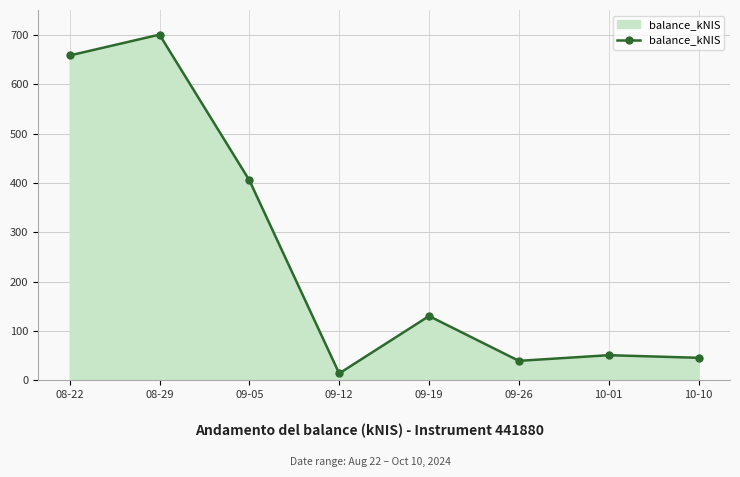

Reading right to left, list all the values displayed in this chart.

10-10=45.5	10-01=50.8	09-26=39.3	09-19=130.2	09-12=13.8	09-05=405.6	08-29=700.9	08-22=658.6